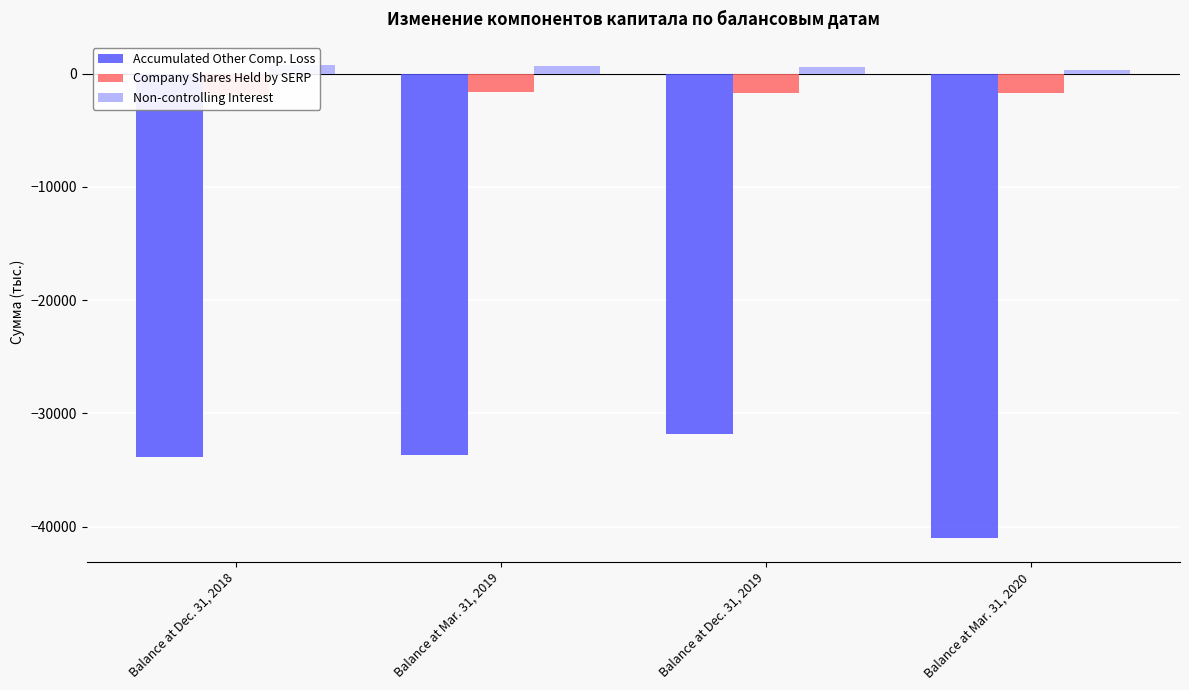

What is the difference between the Company Shares Held by SERP values at Balance at Mar. 31, 2020 and Balance at Mar. 31, 2019?

83